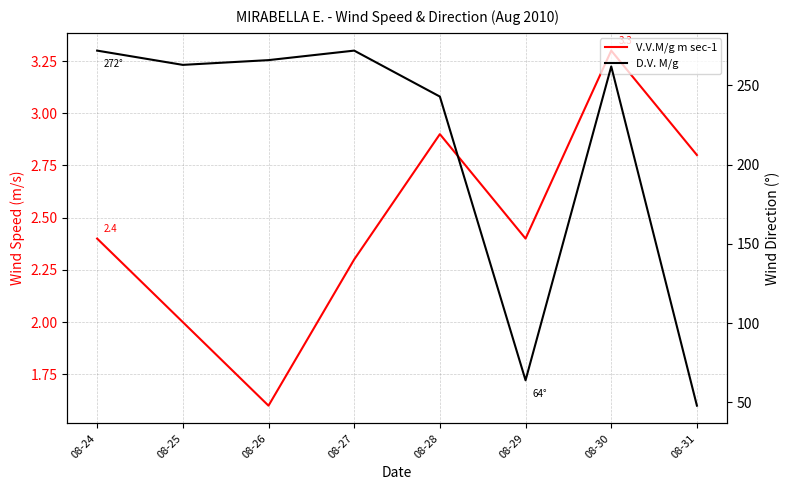

In D.V. M/g, how many points are higher than both neighbors (excluding endpoints)?

2